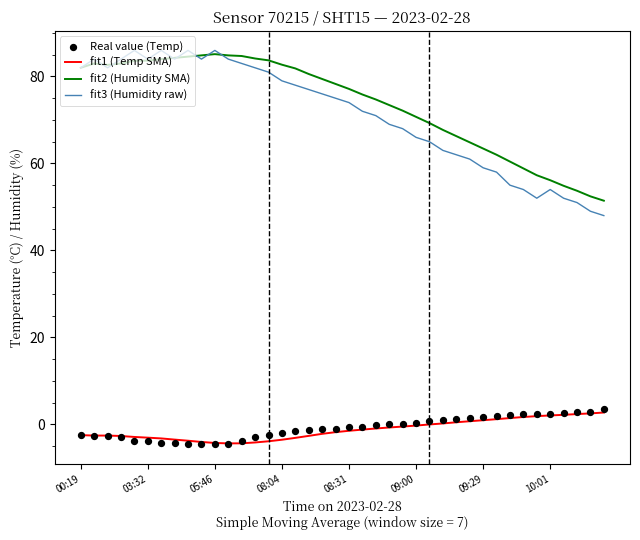

What is the maximum value for fit1 (Temp SMA)?

2.7